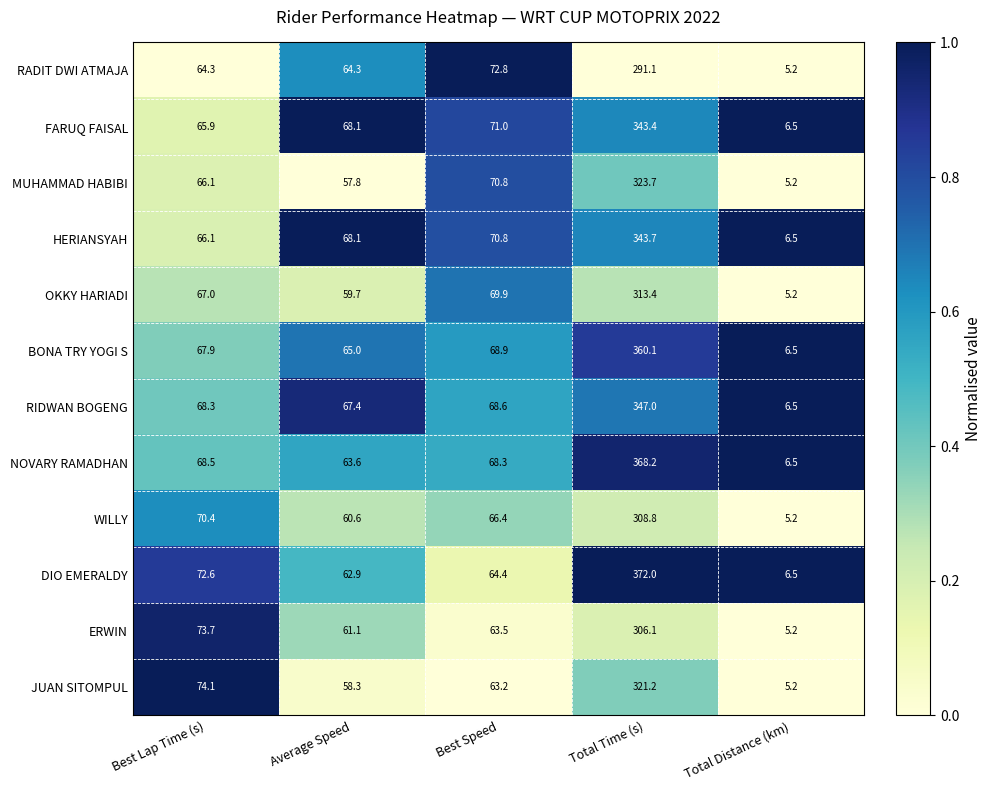

Rank the series by their maximum value, from highest to lowest.

DIO EMERALDY, NOVARY RAMADHAN, BONA TRY YOGI S, RIDWAN BOGENG, HERIANSYAH, FARUQ FAISAL, MUHAMMAD HABIBI, JUAN SITOMPUL, OKKY HARIADI, WILLY, ERWIN, RADIT DWI ATMAJA